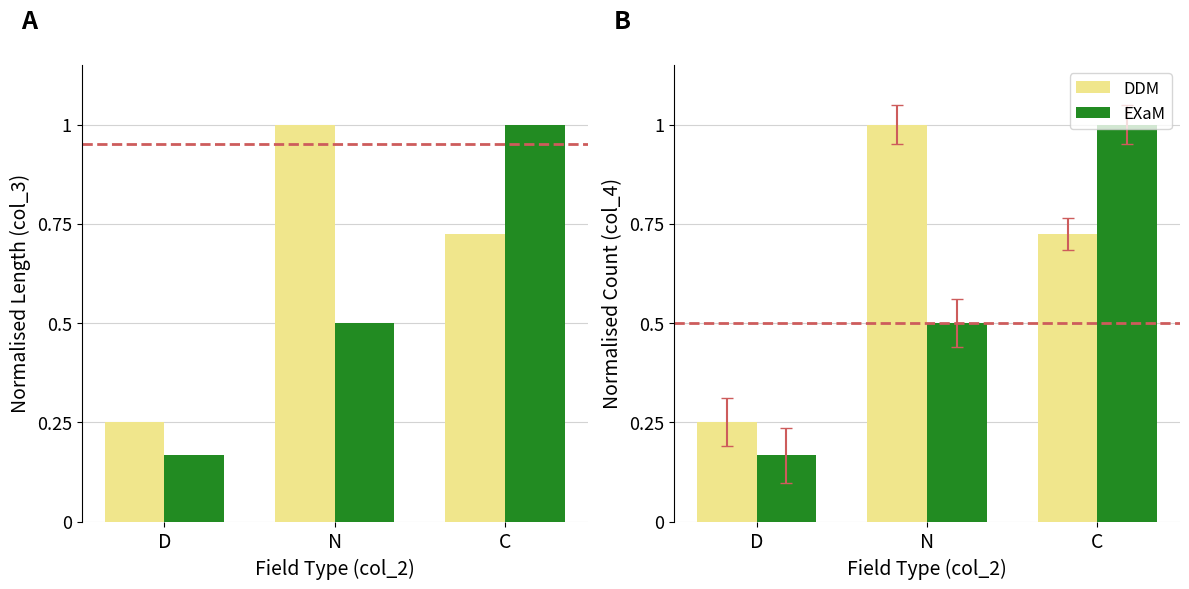

What is the sum of all EXaM values?

1.7